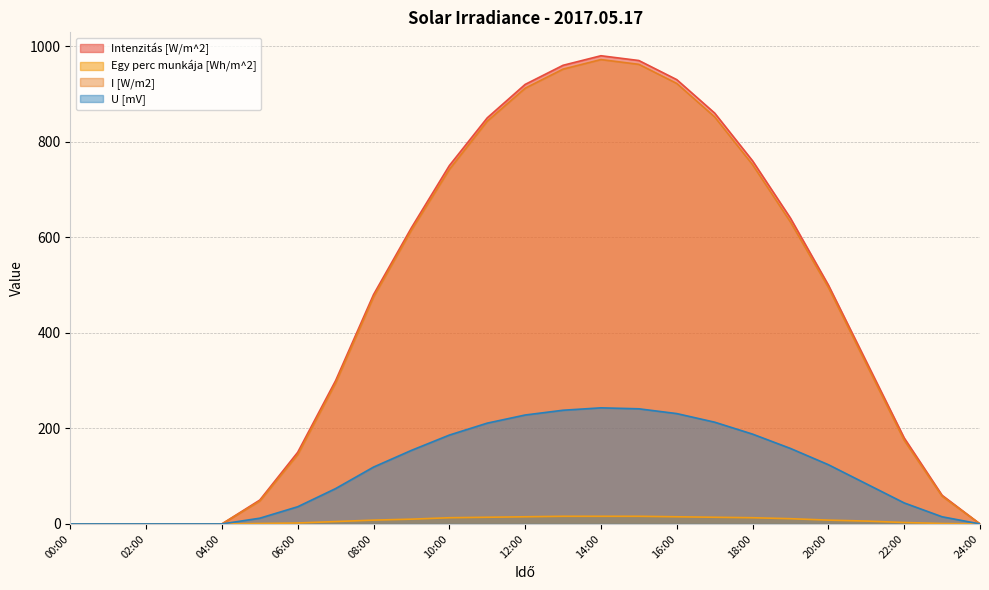

True or false: I [W/m2] and Egy perc munkája [Wh/m^2] cross at least once.

False